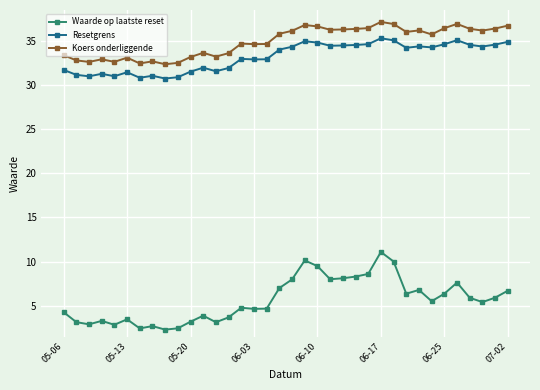

True or false: Waarde op laatste reset and Resetgrens cross at least once.

False